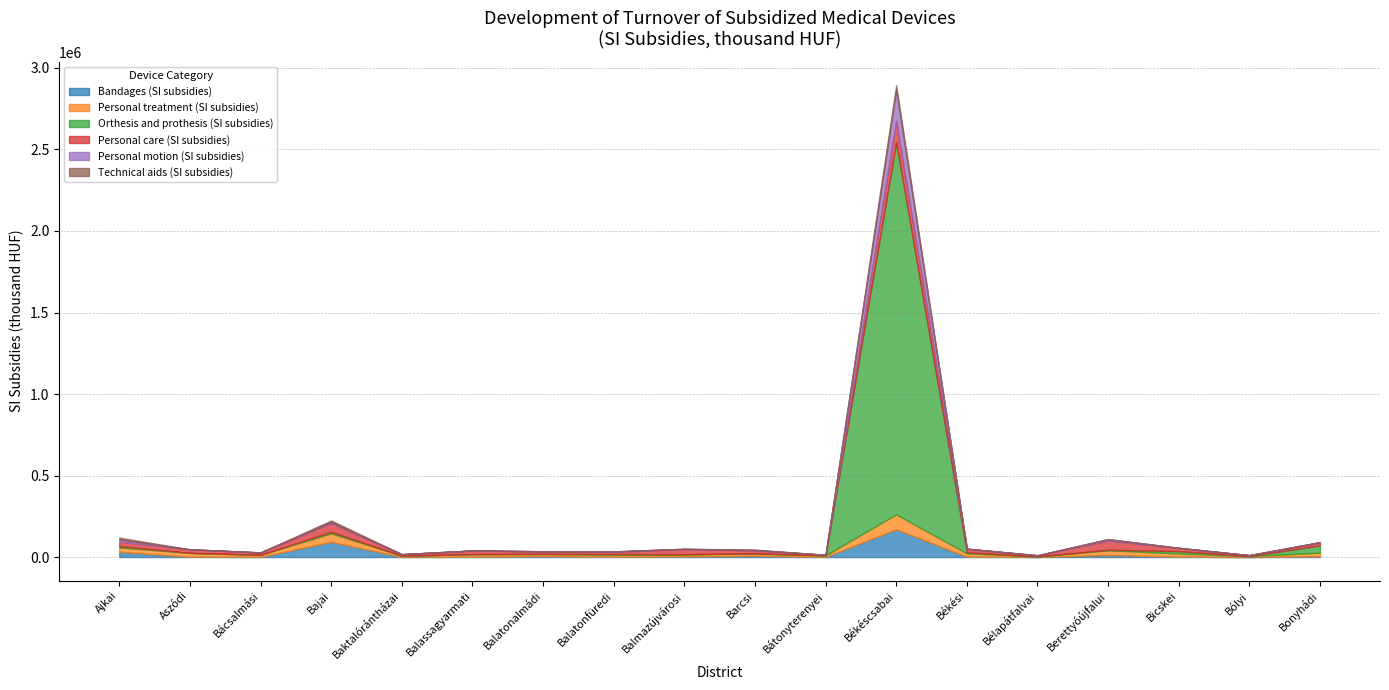

What is the sum of all Orthesis and prothesis (SI subsidies) values?

2374235.3